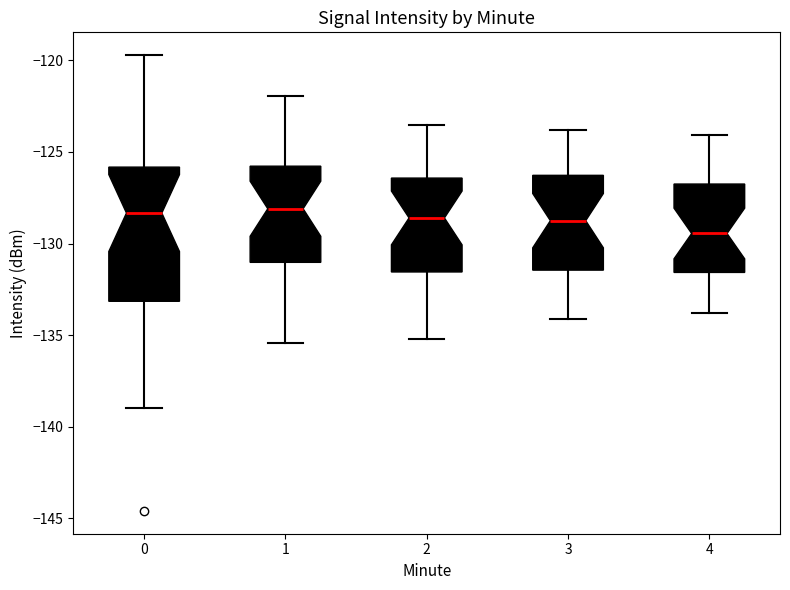

Reading left to right, transcribe this box plot: for each box, give where its median line is, the range the box spans, and where its two whiskers end, as read against the y-axis. The values are not printed on the chart, so give them approximately, as read against the axis.

0: median -128.5, box -133.0 to -126.0, whiskers -139.0 to -119.5
1: median -128.0, box -131.0 to -126.0, whiskers -135.5 to -122.0
2: median -128.5, box -131.5 to -126.5, whiskers -135.0 to -123.5
3: median -128.5, box -131.5 to -126.5, whiskers -134.0 to -124.0
4: median -129.5, box -131.5 to -126.5, whiskers -134.0 to -124.0